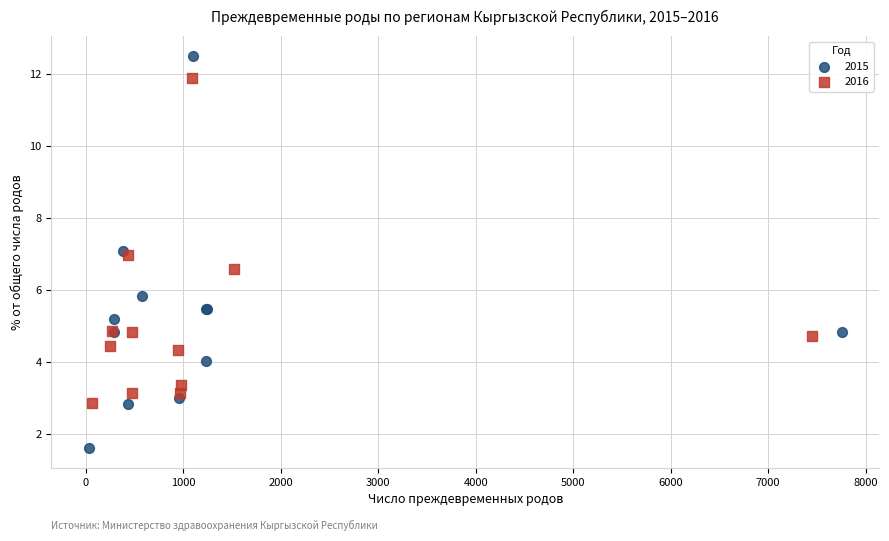

Which series reaches the maximum Y coordinate?

2015